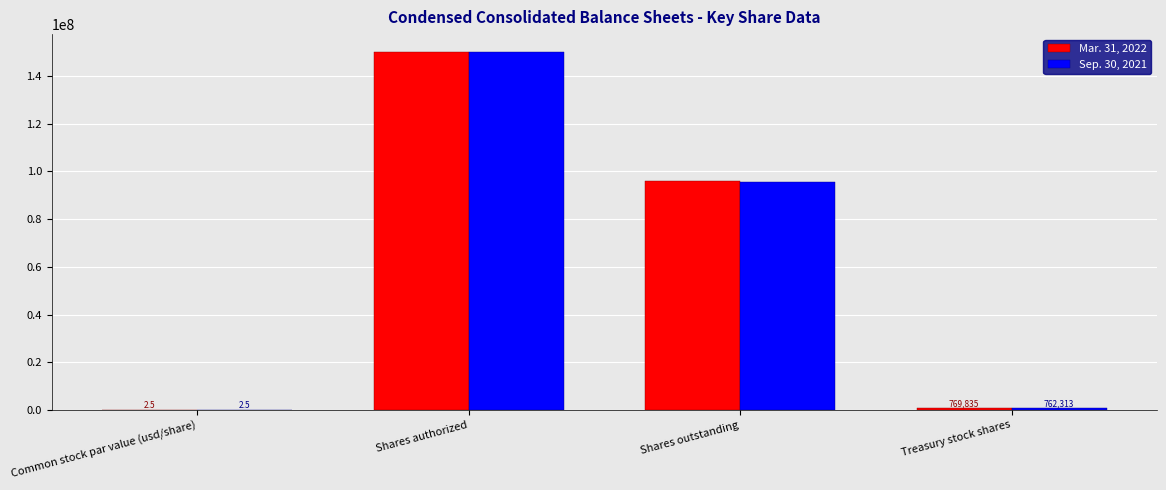

What is the sum of the Mar. 31, 2022 values at Shares outstanding and Common stock par value (usd/share)?

96081798.5